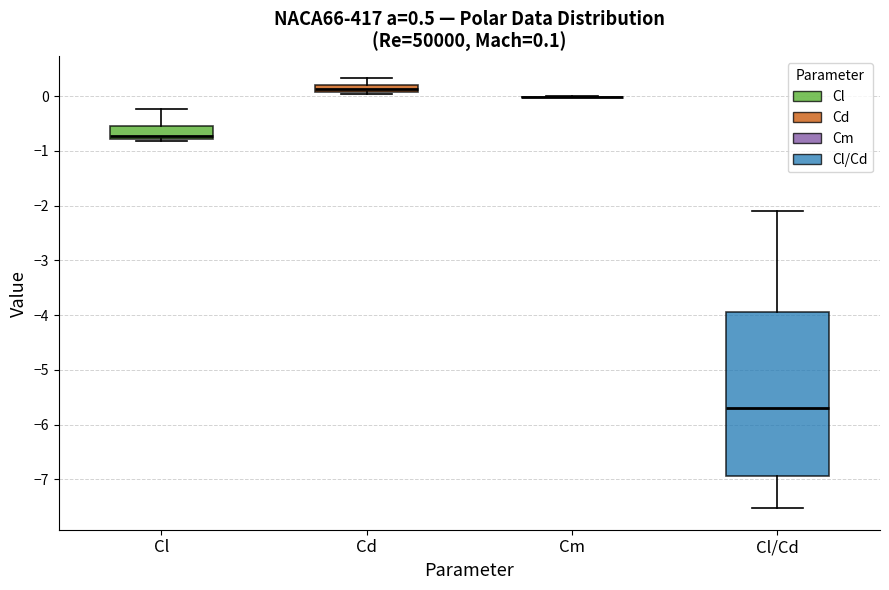

Comparing the boxes themselves (not the whiskers), which one is the tallest?

Cl/Cd